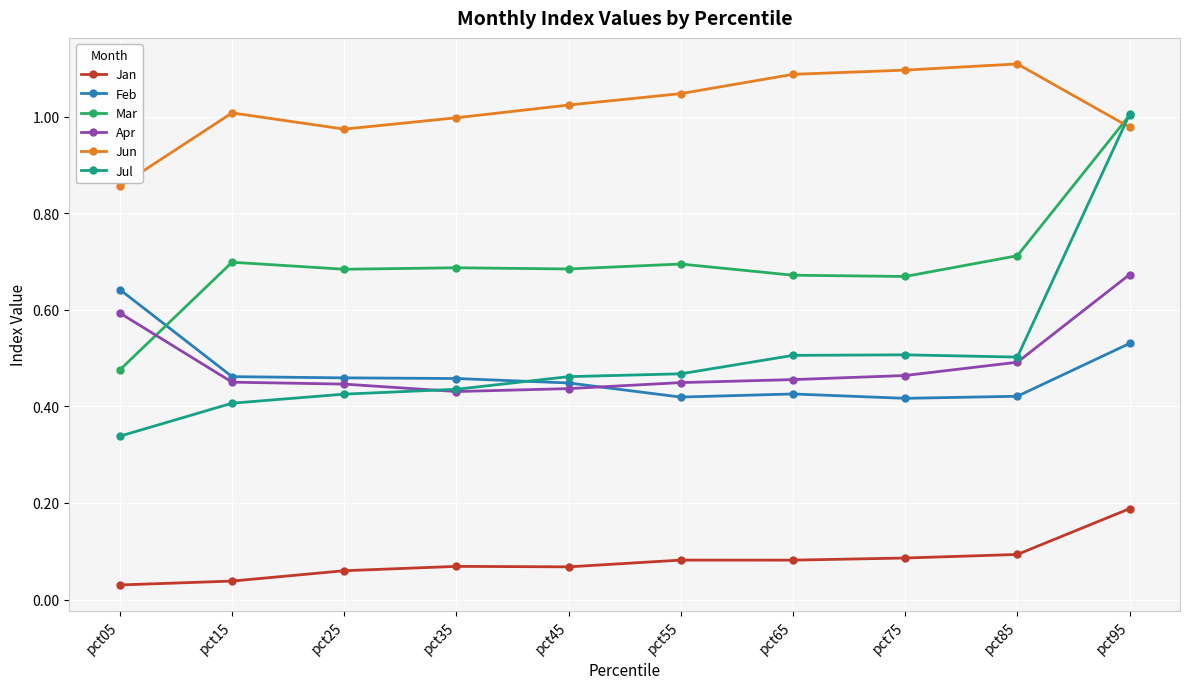

Which series has the widest spread of values?

Jul